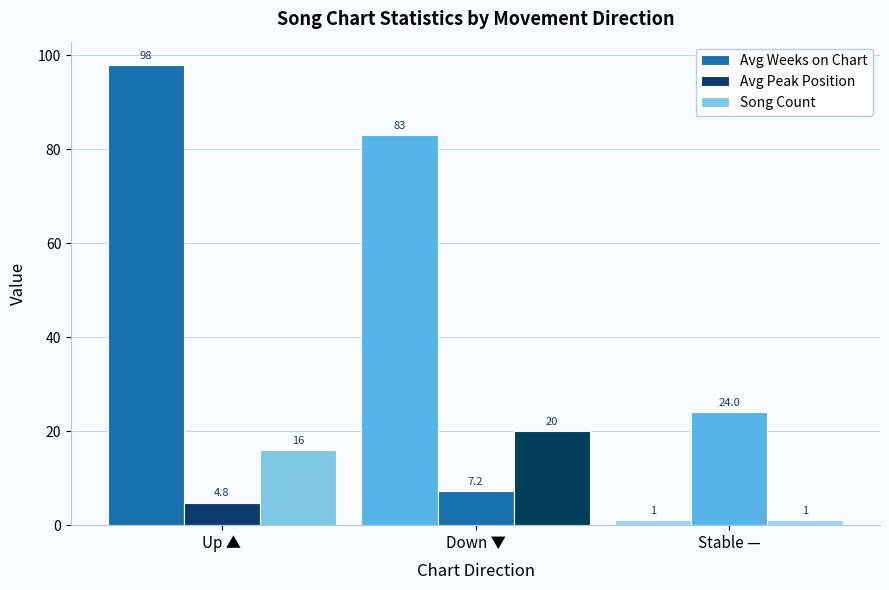

What is the label of the 1st bar from the left?

Up ▲